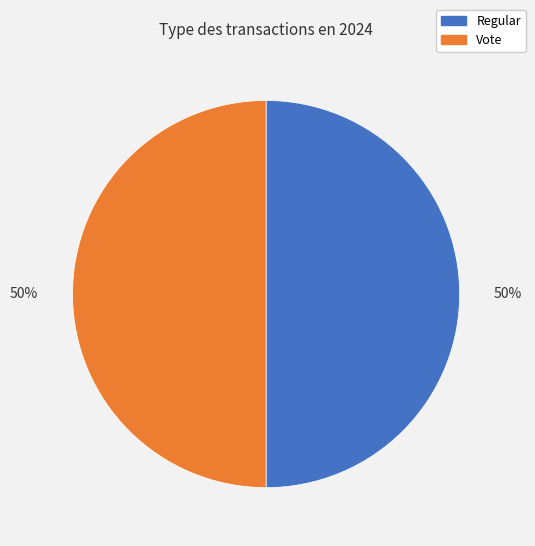

To the nearest percent, what is the average slice percentage?

50%